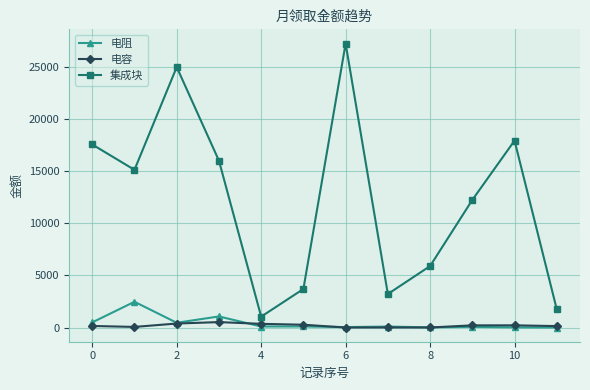

True or false: 集成块 and 电容 intersect in this chart.

False